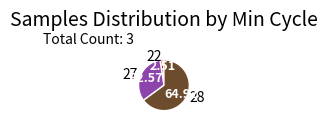

Do 28 and 22 together represent more than half of the pie?

Yes